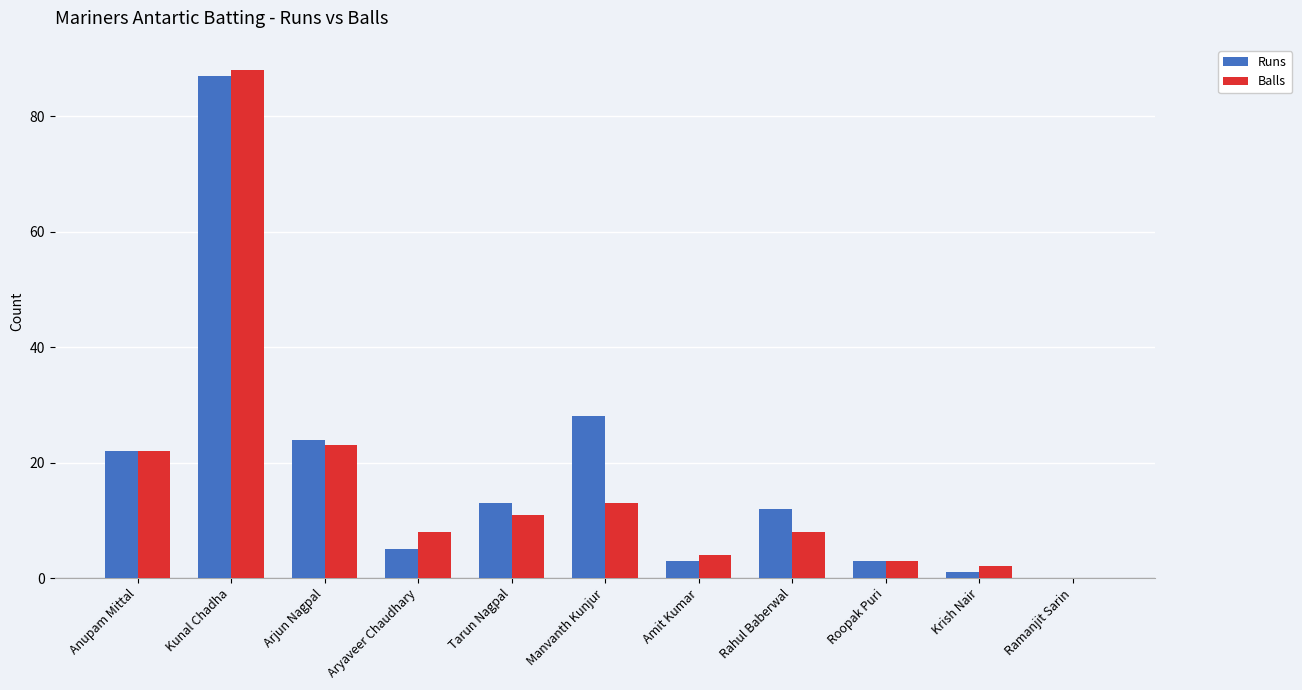

Reading left to right, list all the values displayed in this chart.

Runs: 22	87	24	5	13	28	3	12	3	1	0
Balls: 22	88	23	8	11	13	4	8	3	2	0